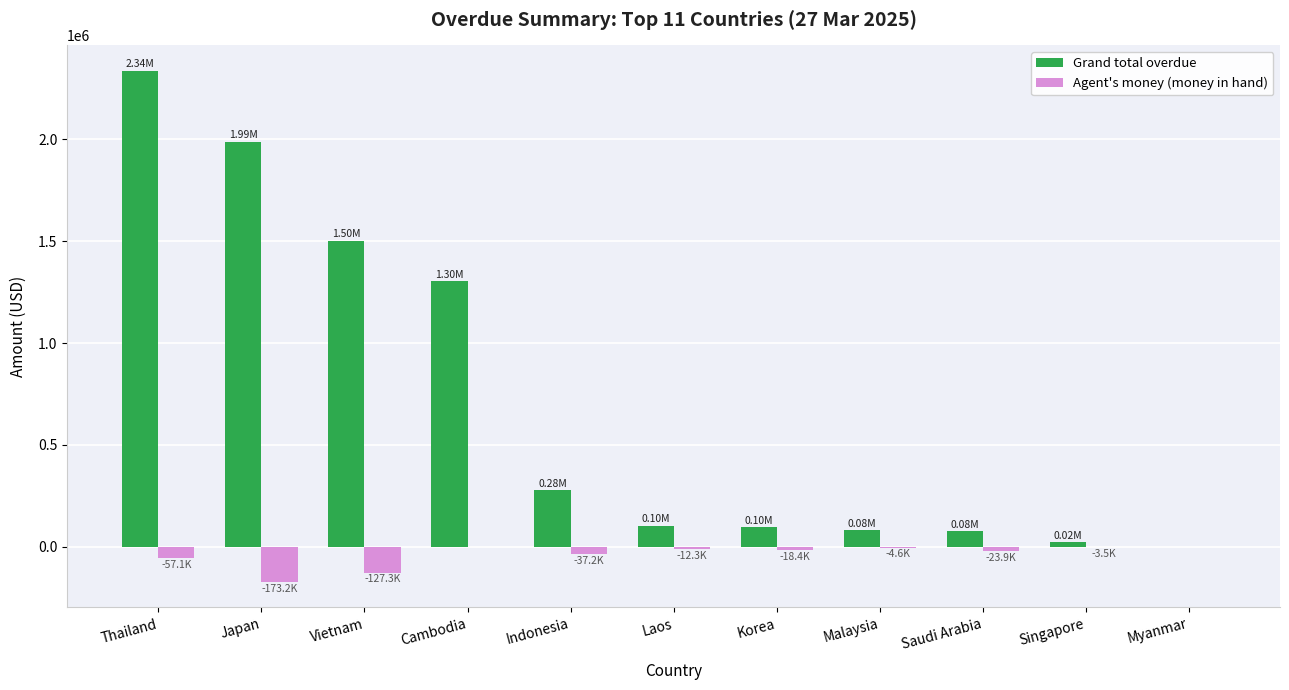

What is the sum of the Agent's money (money in hand) values at Japan and Myanmar?

-173244.9